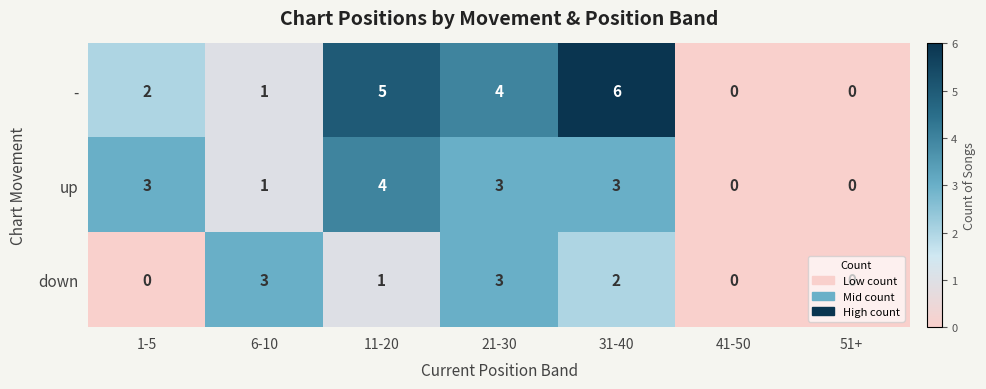

What is the sum of all down values?

9